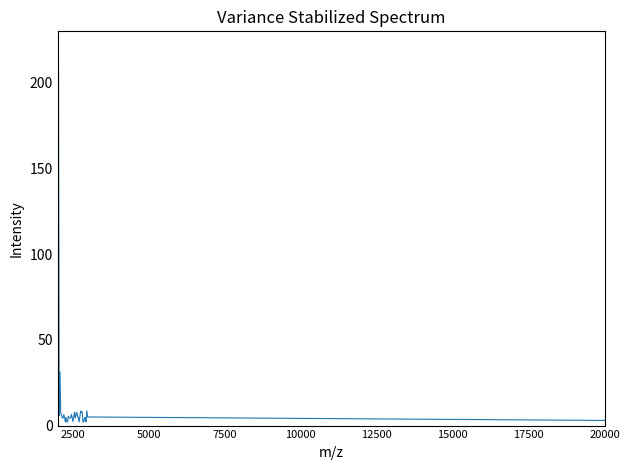

Is this an area chart (filled region under the line)?

No